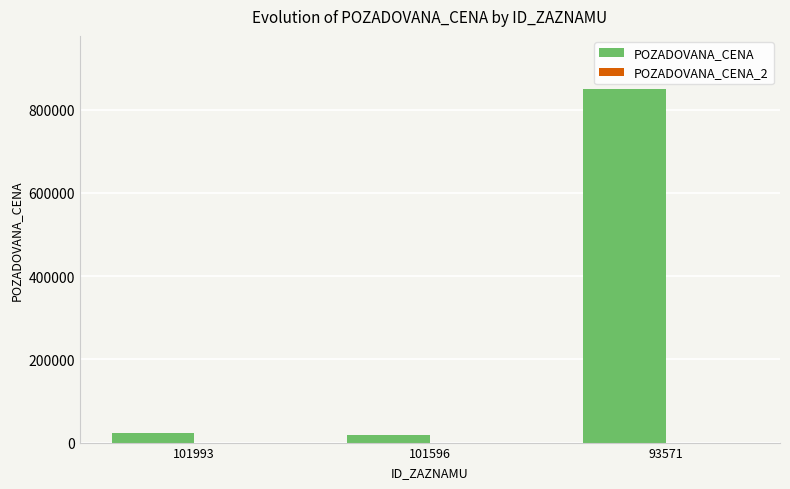

How many bars are there in total?

3